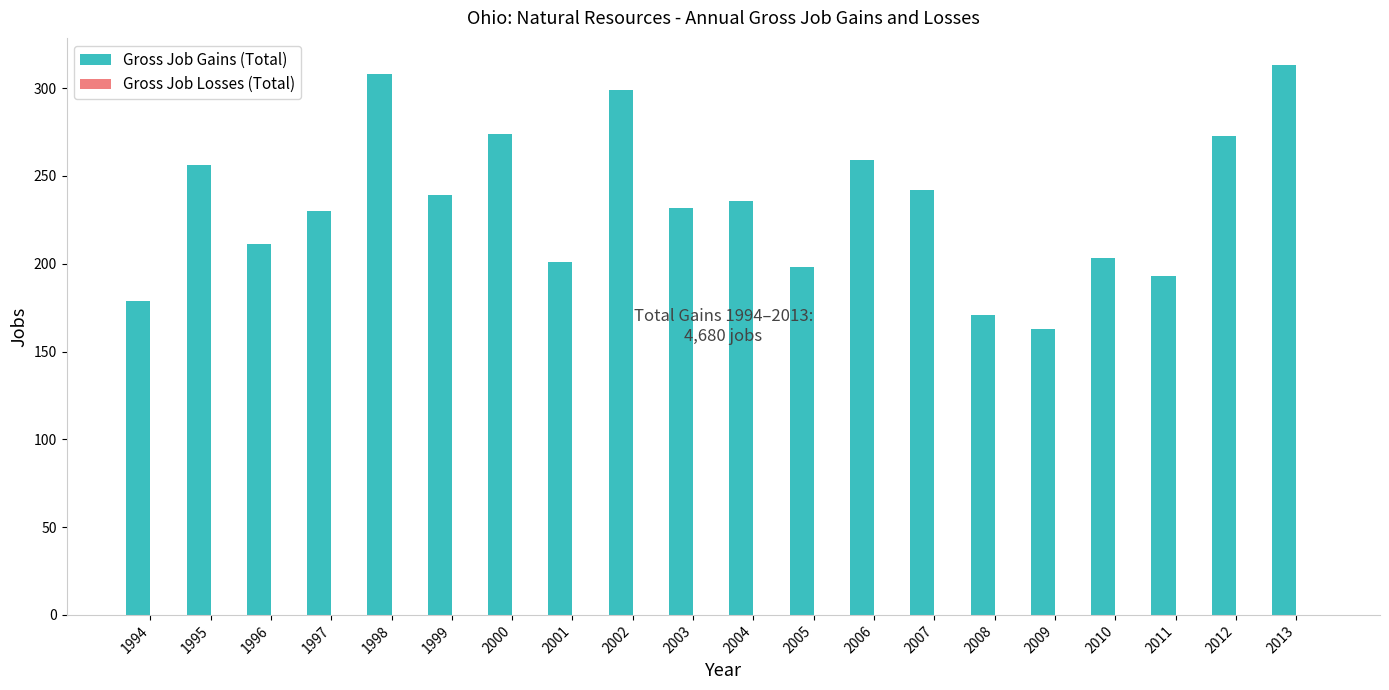

At which category does the chart reach its minimum across all series?

2009